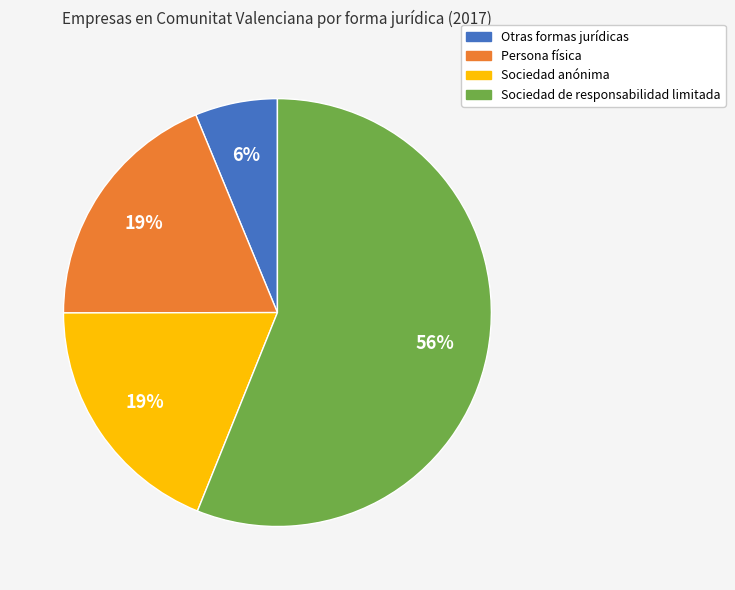

Is it true that Sociedad anónima is 31% of the pie?

False